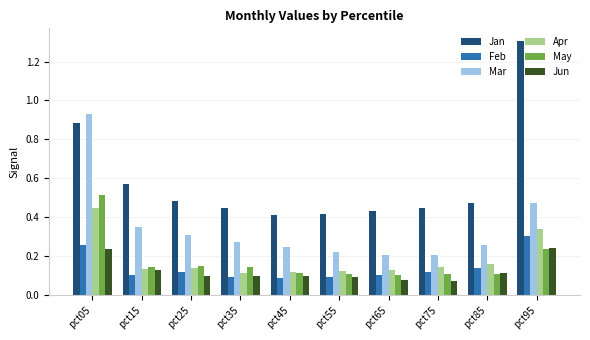

Count the Apr values in the range 0 to 1.

10